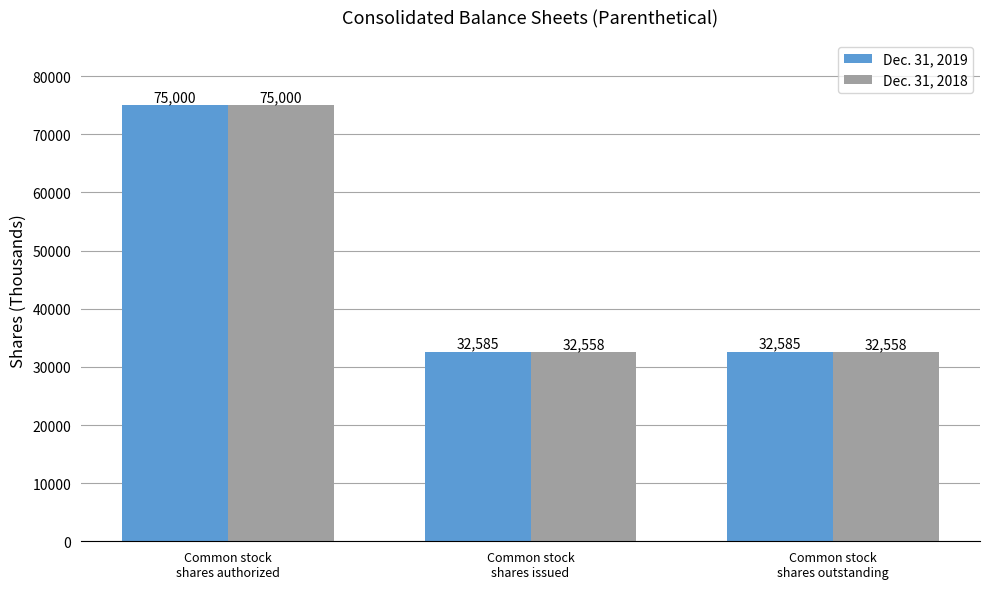

List the series in order of their overall mean, highest first.

Dec. 31, 2019, Dec. 31, 2018